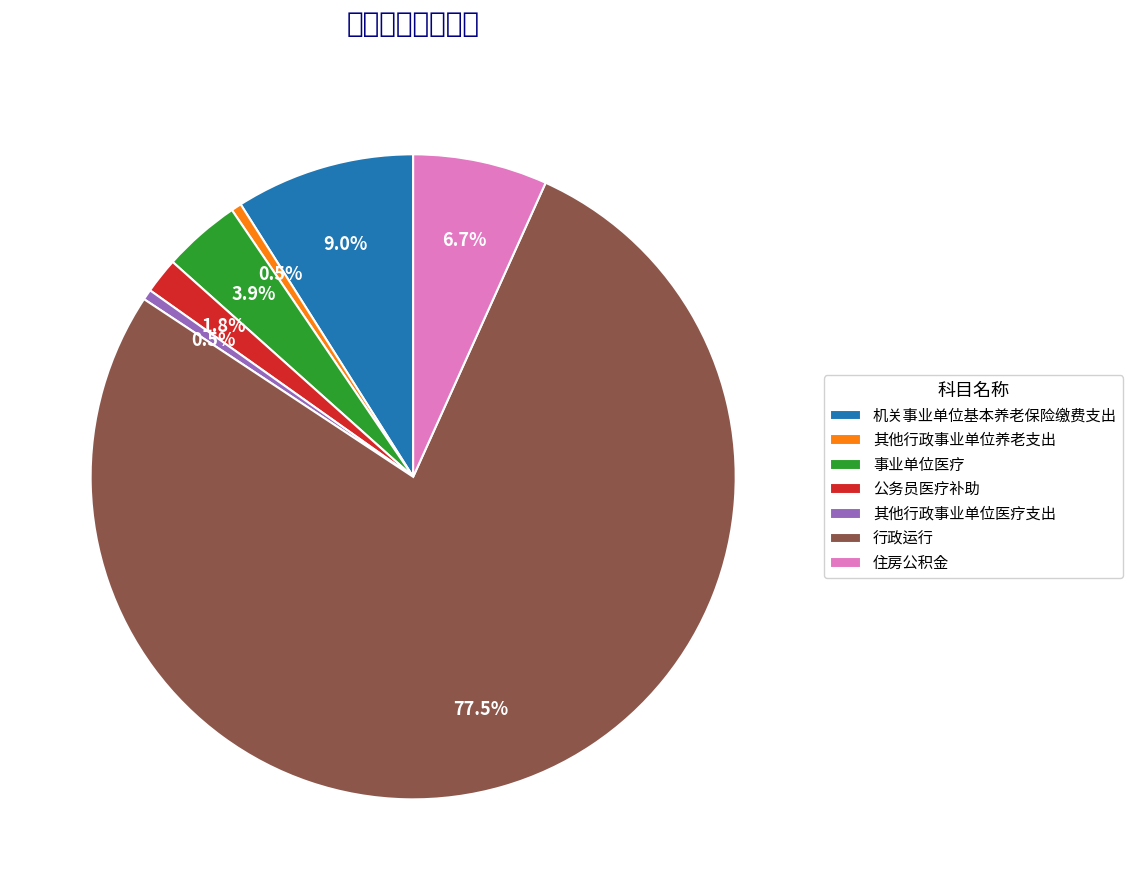

How many slices are in this pie chart?

7